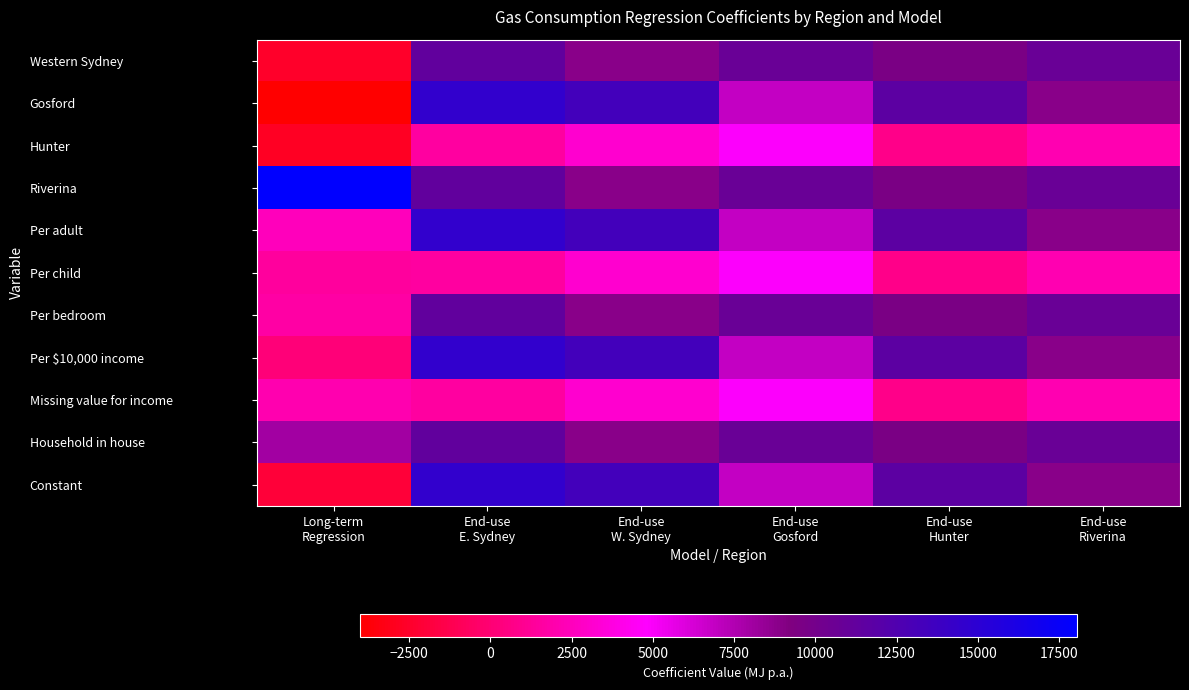

What is the total value across all series at End-use
W. Sydney?

98450.6